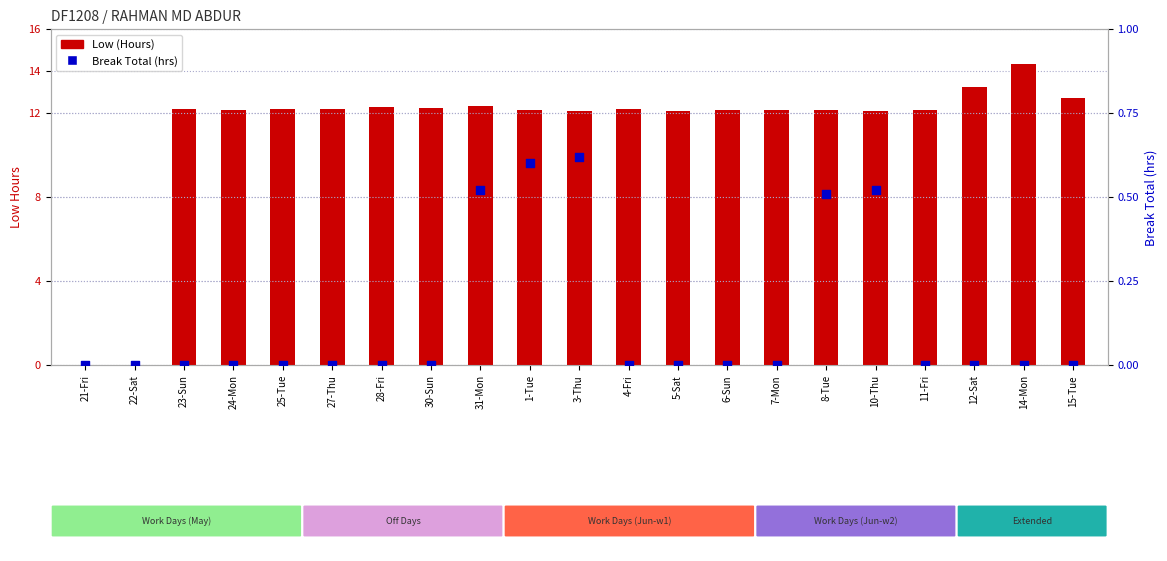

Is the value of Break Total (hrs) at 27-Thu greater than the value of Low (Hours) at 1-Tue?

No